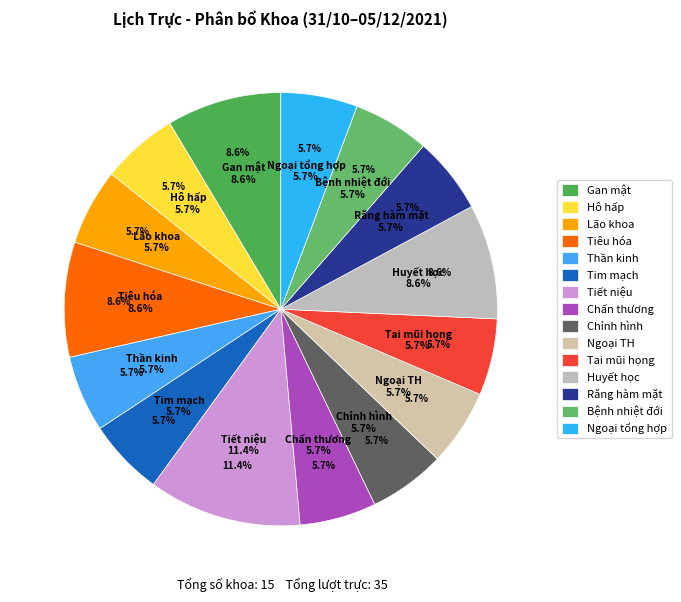

Rank the categories by value from lowest to highest.

Hô hấp, Lão khoa, Thần kinh, Tim mạch, Chấn thương, Chỉnh hình, Ngoại TH, Tai mũi họng, Răng hàm mặt, Bệnh nhiệt đới, Ngoại tổng hợp, Gan mật, Tiêu hóa, Huyết học, Tiết niệu